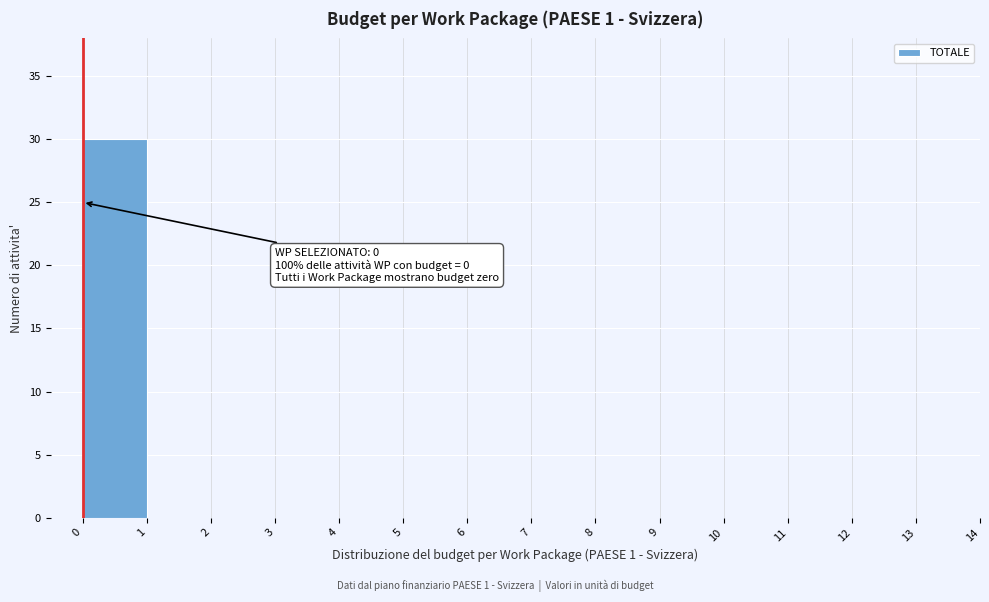

Which range on the x-axis has the tallest bar?

0 to 1